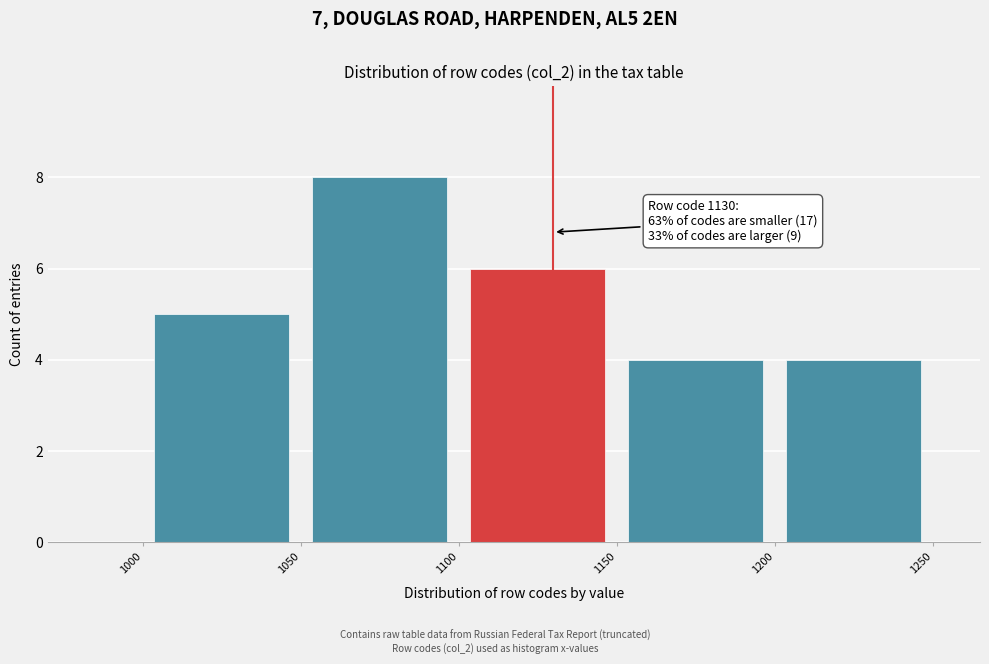

Over which range of the x-axis is the bar tallest?

1050 to 1100